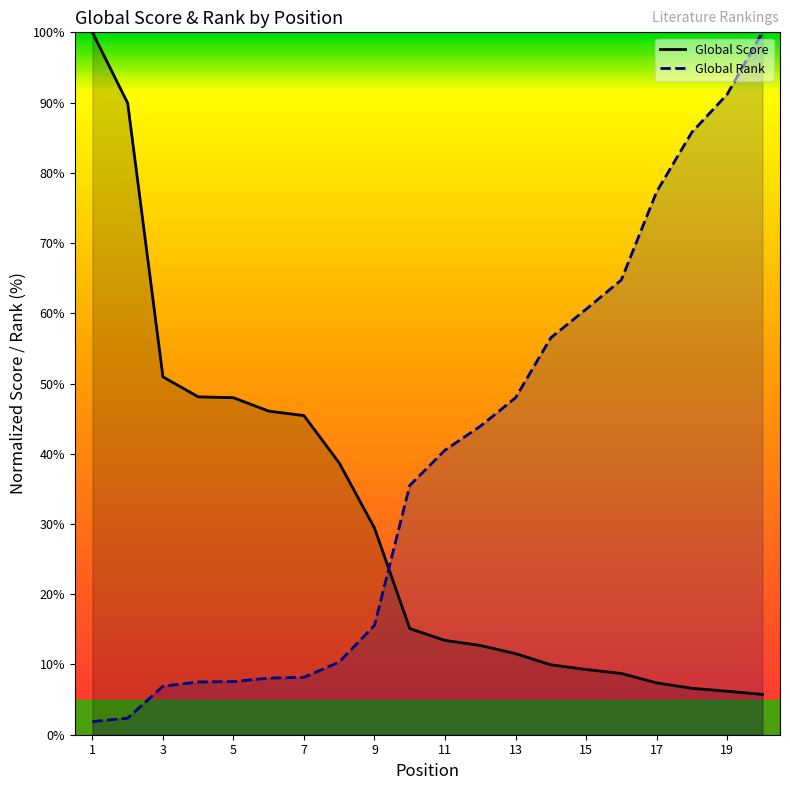

What is the value of the Global Score point at the 5th from the left?

48.0